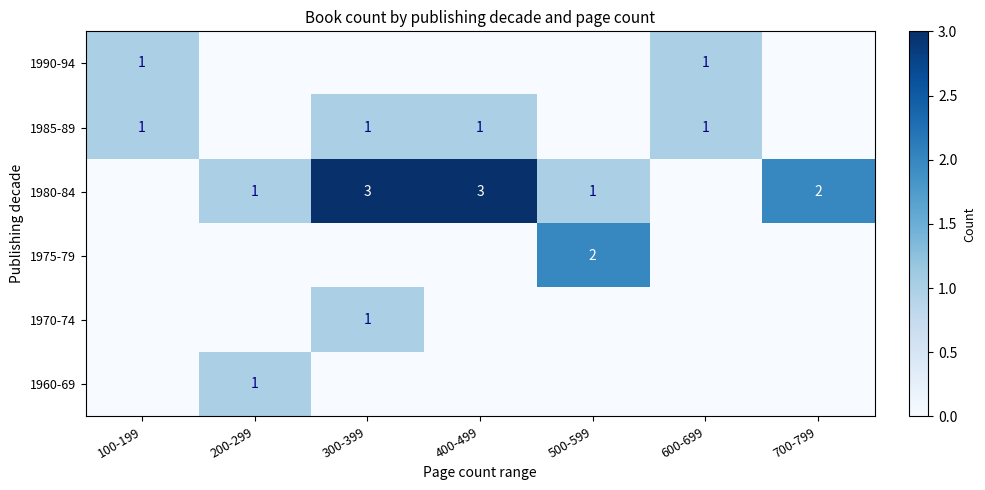

How many data points does each series have?

7